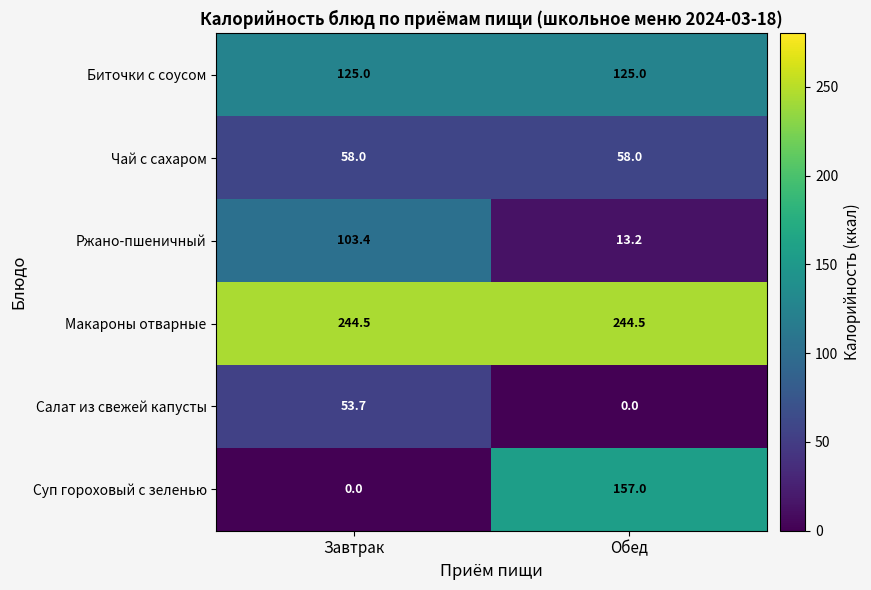

At which label is Ржано-пшеничный closest to 58?

Обед